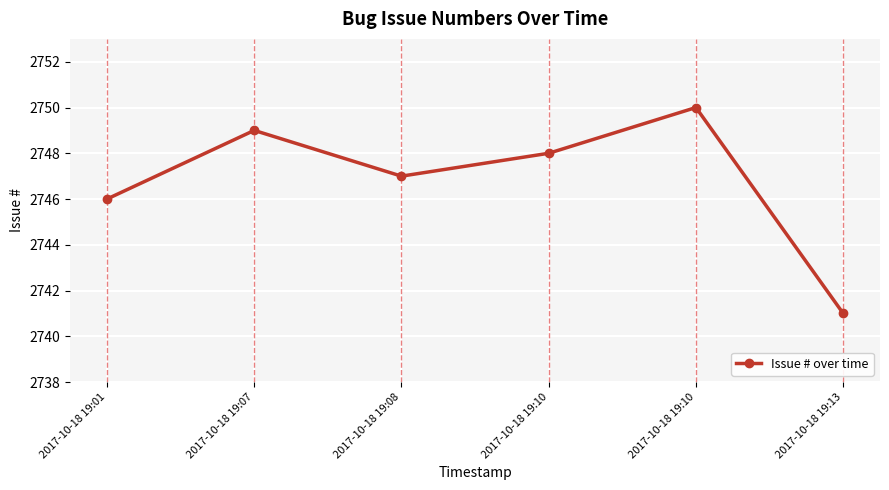

How many lines are shown in the chart?

1